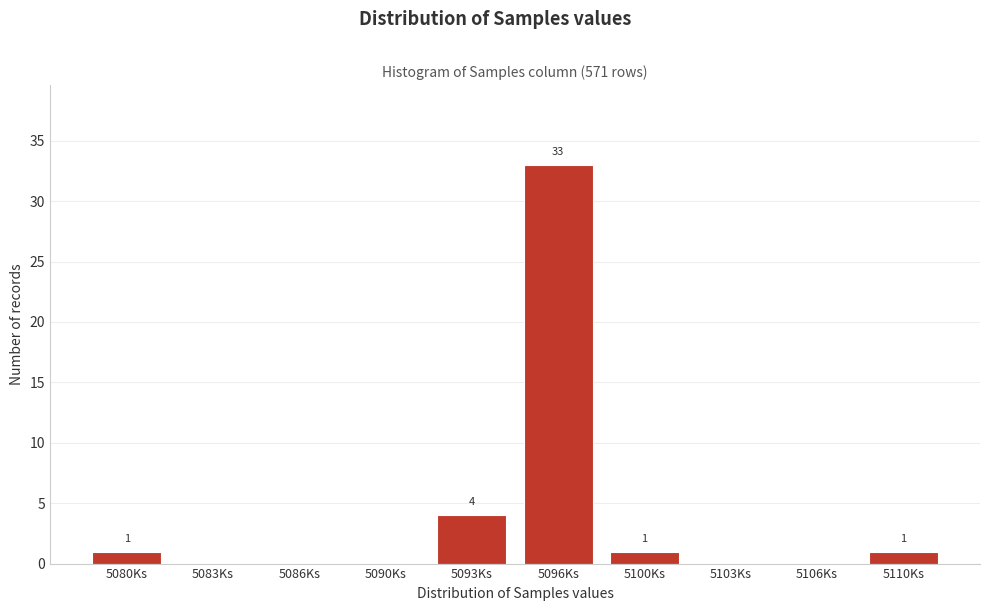

Reading right to left, extract all data points from this chart.

5110Ks=1	5106Ks=0	5103Ks=0	5100Ks=1	5096Ks=33	5093Ks=4	5090Ks=0	5086Ks=0	5083Ks=0	5080Ks=1